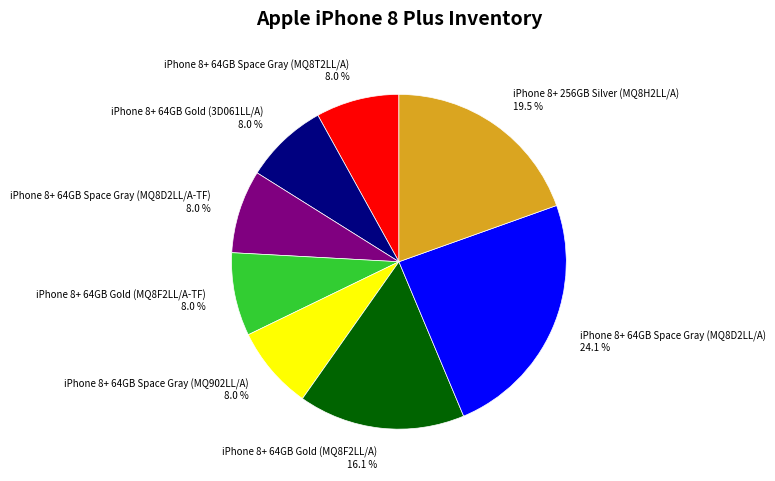

Is the sum of iPhone 8+ 64GB Space Gray (MQ8D2LL/A-TF) 8.0 % and iPhone 8+ 64GB Space Gray (MQ902LL/A) 8.0 % greater than half?

No